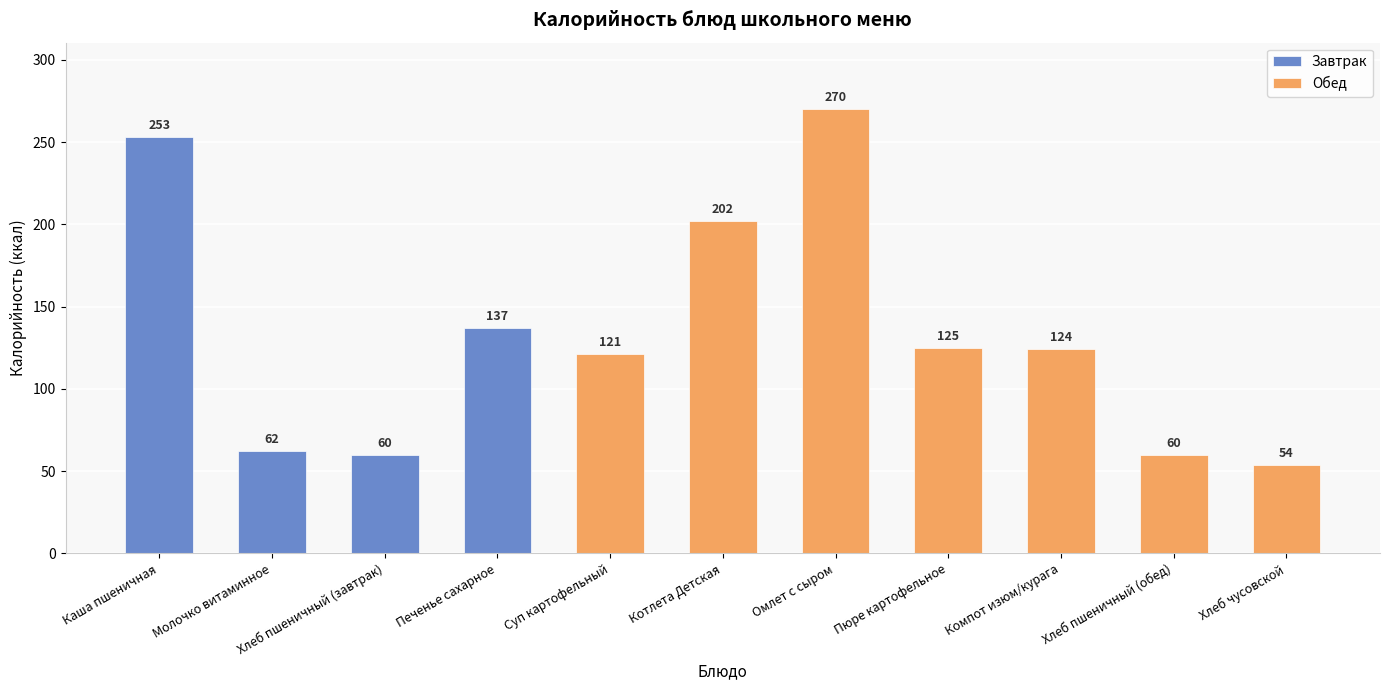

What is the change in value from Каша пшеничная to Молочко витаминное?

-191